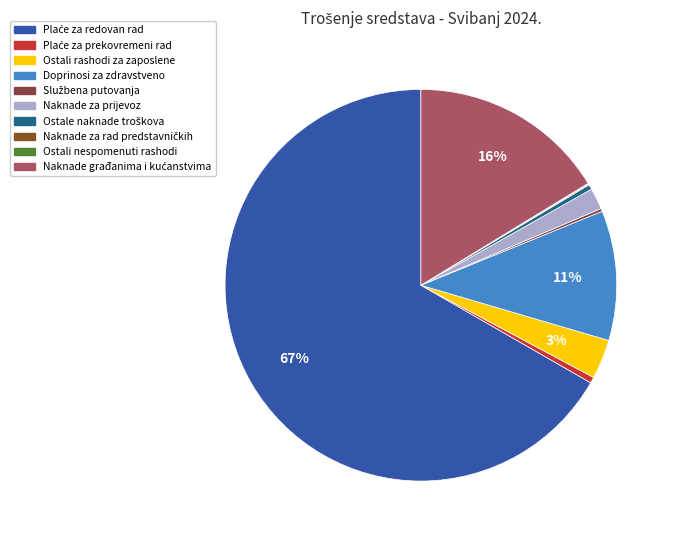

To the nearest percent, what is the difference between the Plaće za redovan rad and Službena putovanja slice percentages?

66%